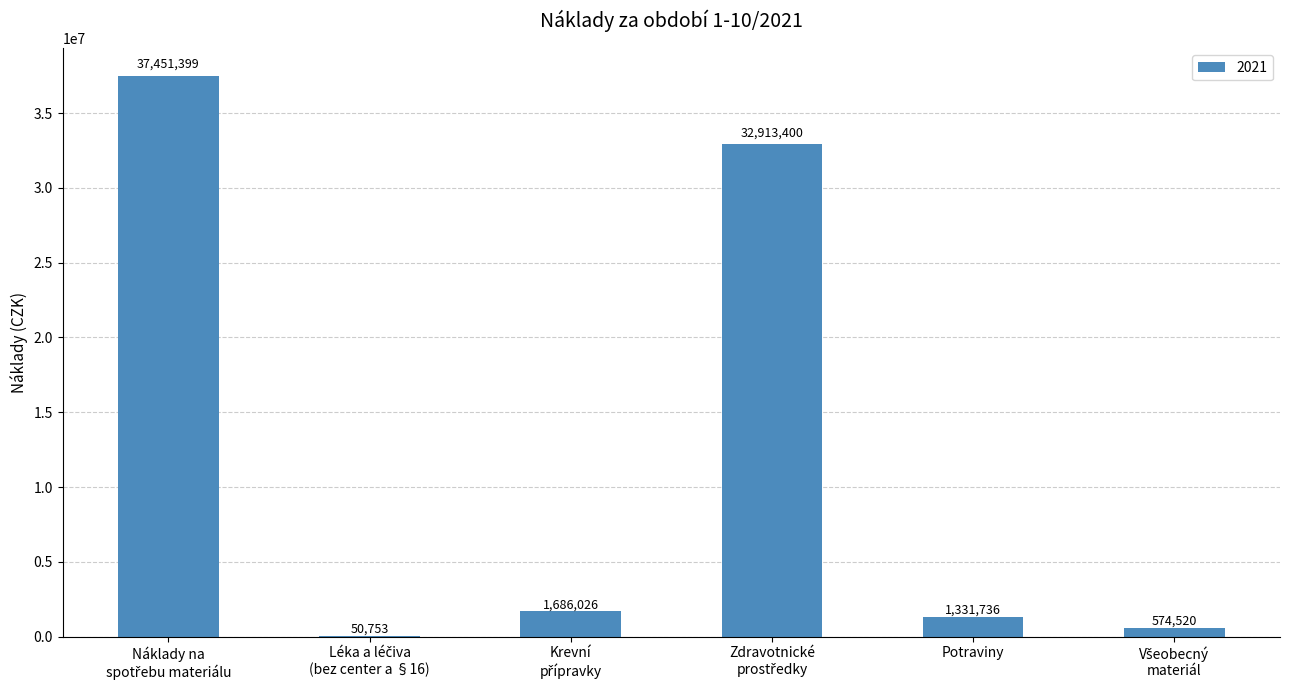

How many categories are shown in the chart?

6